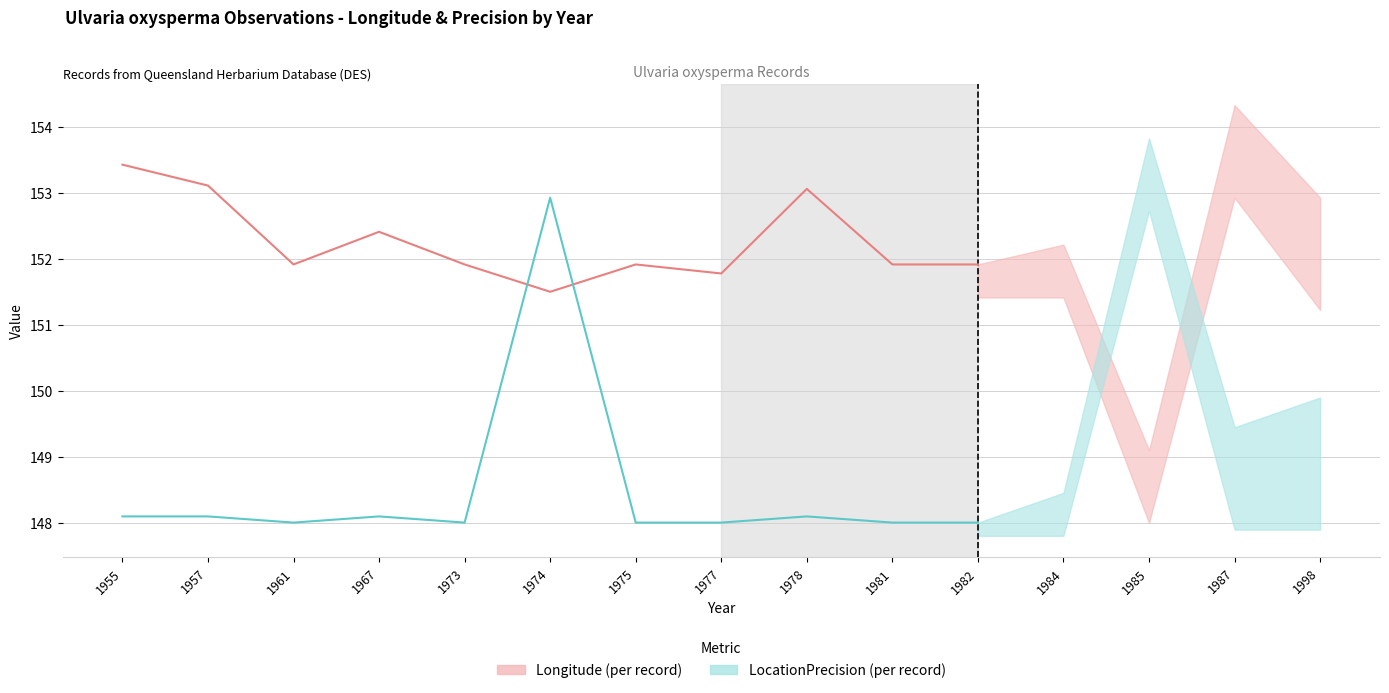

After their last crossing, which series has the higher values: Longitude (per record) or LocationPrecision (per record)?

Longitude (per record)